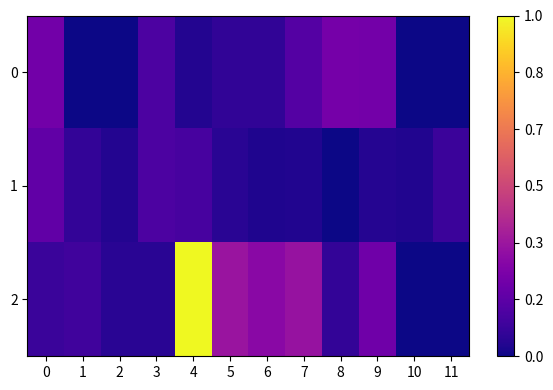

At which category is the sum across all series the highest?

4